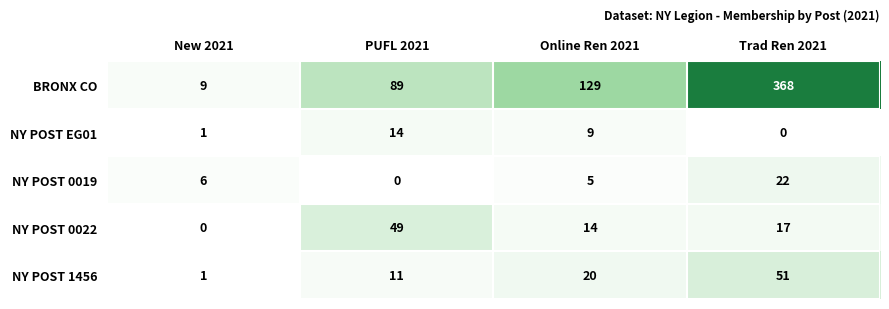

Rank the series by their maximum value, from highest to lowest.

BRONX CO, NY POST 1456, NY POST 0022, NY POST 0019, NY POST EG01